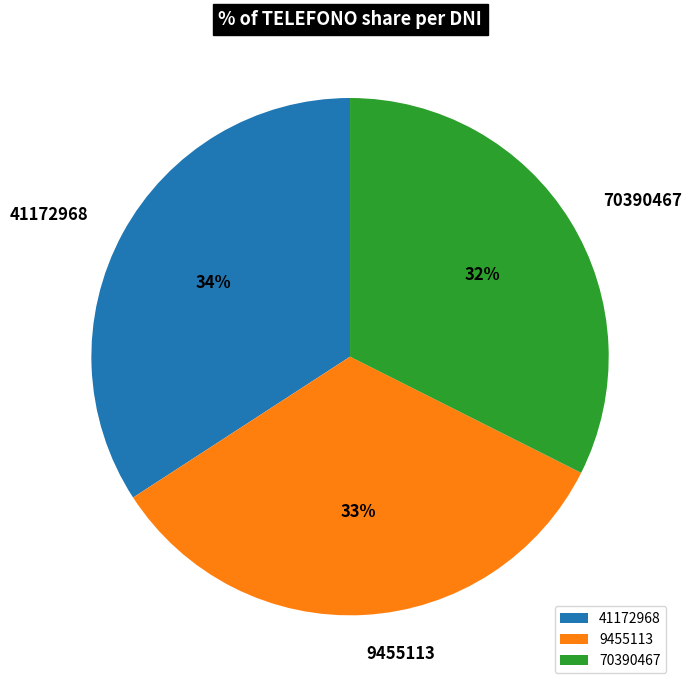

To the nearest percent, what is the combined percentage of 9455113 and 70390467?

66%